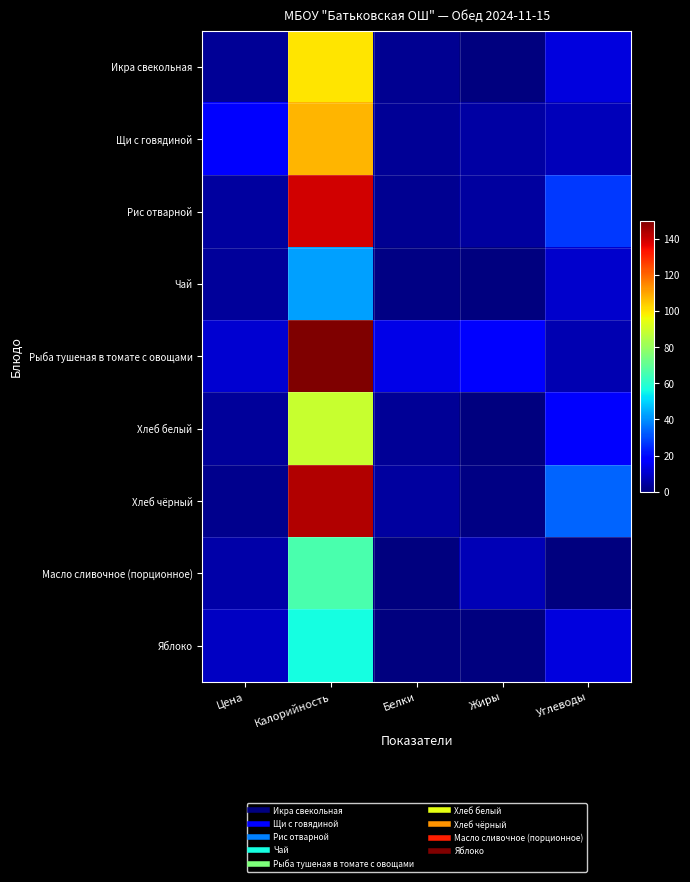

Reading right to left, transcribe all the data shown in this chart.

Икра свекольная: Углеводы=12.3	Жиры=0.1	Белки=2.4	Калорийность=100.1	Цена=3.0
Щи с говядиной: Углеводы=7.9	Жиры=5.0	Белки=3.5	Калорийность=107.2	Цена=18.8
Рис отварной: Углеводы=27.3	Жиры=4.5	Белки=2.5	Калорийность=139.0	Цена=4.5
Чай: Углеводы=10.1	Жиры=0.0	Белки=0.7	Калорийность=42.2	Цена=4.0
Рыба тушеная в томате с овощами: Углеводы=6.5	Жиры=18.1	Белки=13.9	Калорийность=150.0	Цена=10.6
Хлеб белый: Углеводы=18.4	Жиры=0.4	Белки=3.0	Калорийность=89.1	Цена=3.7
Хлеб чёрный: Углеводы=33.7	Жиры=0.7	Белки=4.3	Калорийность=143.0	Цена=1.9
Масло сливочное (порционное): Углеводы=0.1	Жиры=7.2	Белки=0.5	Калорийность=66.0	Цена=5.3
Яблоко: Углеводы=12.4	Жиры=0.4	Белки=0.0	Калорийность=56.4	Цена=9.0